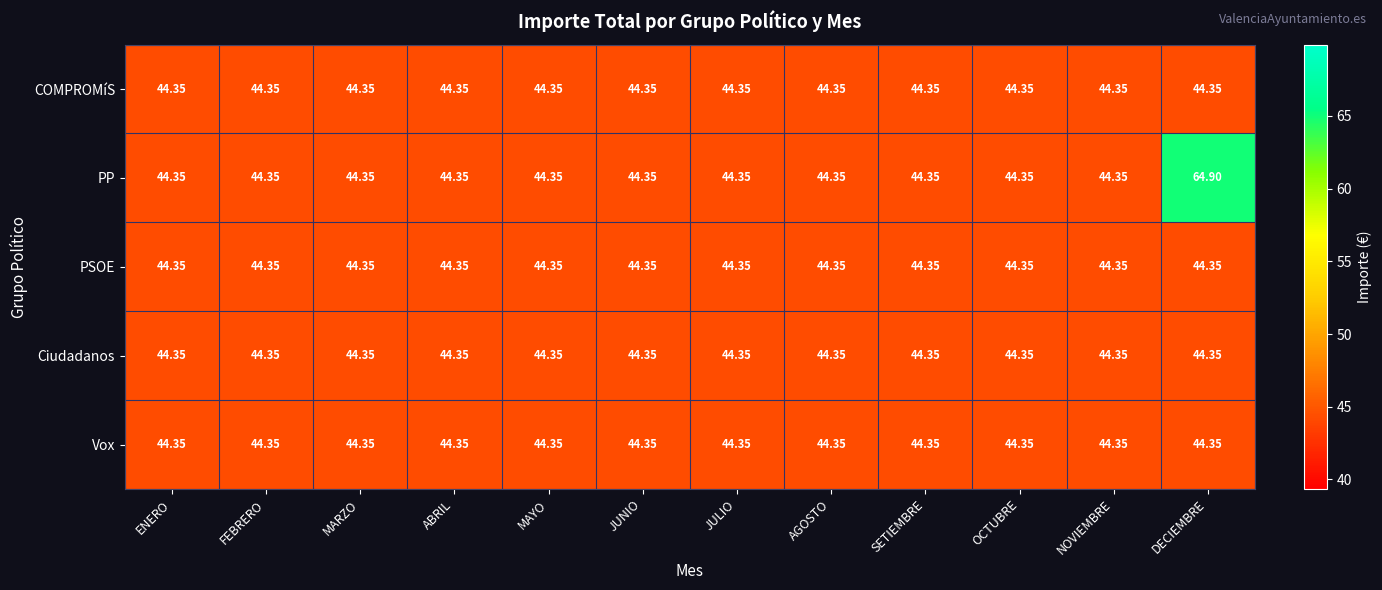

What is the total value across all series at MARZO?

221.8